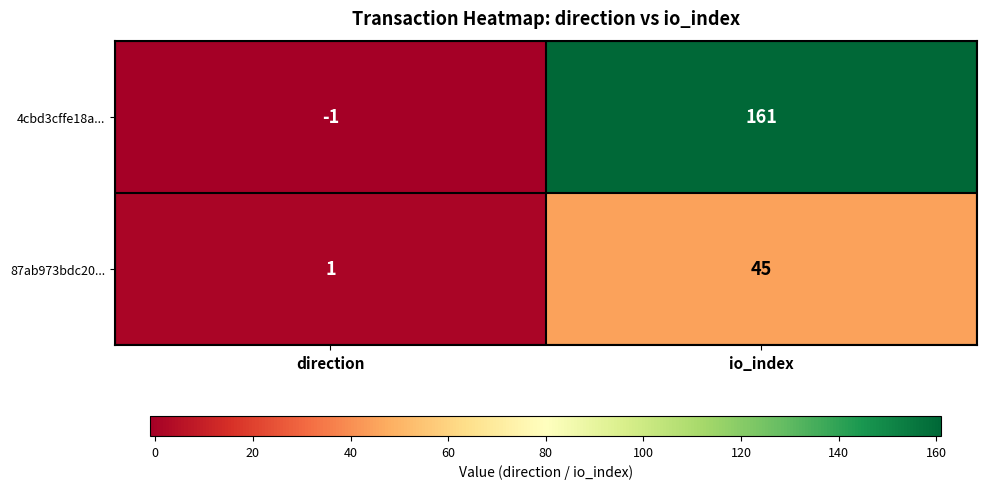

What is the average value of the 4cbd3cffe18a... series?

80